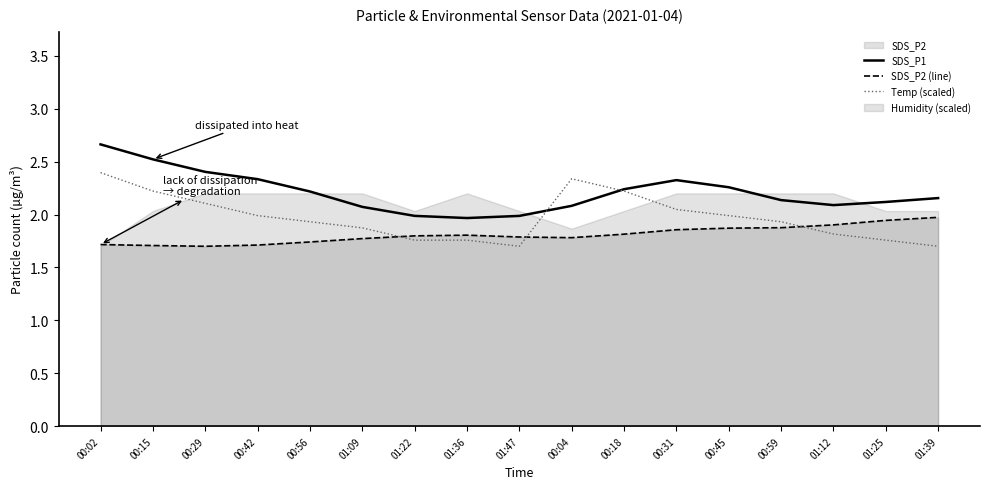

Rank the categories by SDS_P1 value from highest to lowest.

00:02, 00:15, 00:29, 00:42, 00:31, 00:45, 00:18, 00:56, 01:39, 00:59, 01:25, 01:12, 00:04, 01:09, 01:22, 01:47, 01:36